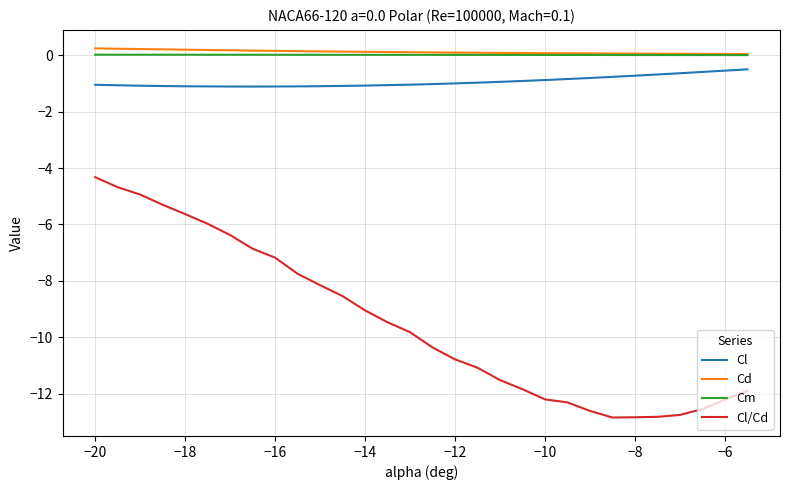

True or false: Cm and Cl/Cd cross at least once.

False